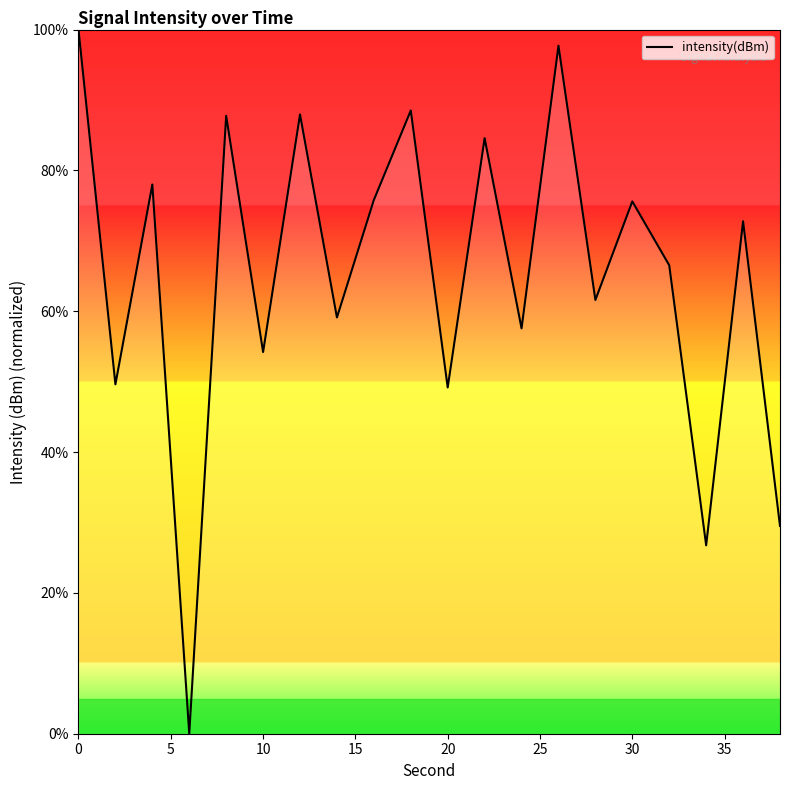

What is the difference between the maximum and minimum values?

100.0